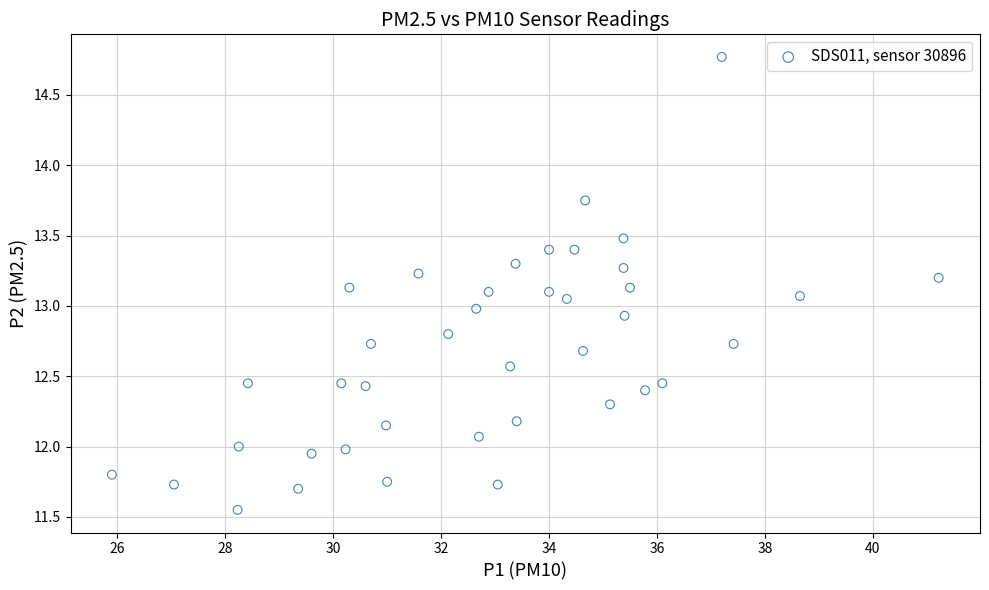

What is the range of X values (max minus min)?

15.3